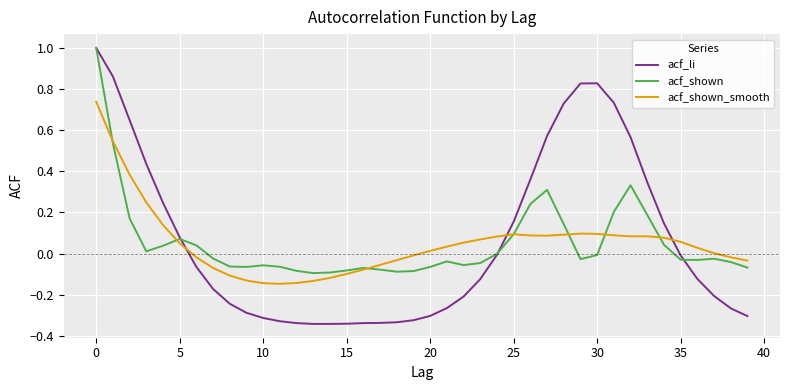

What is the maximum value for acf_shown?

1.0